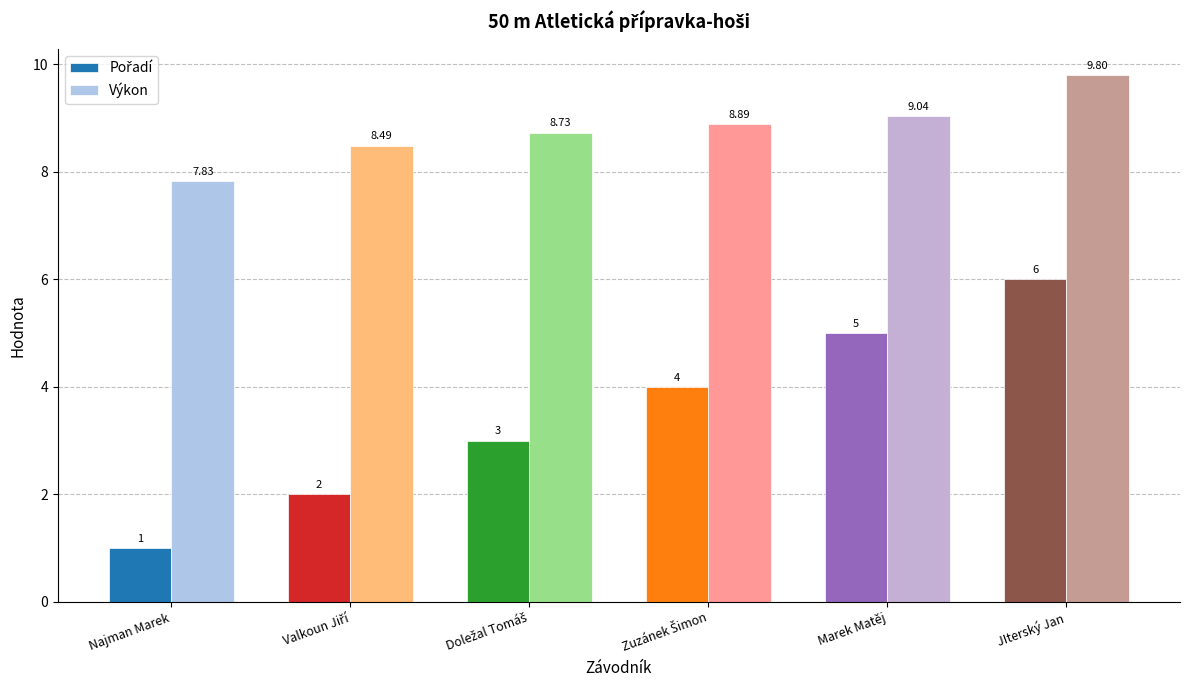

What is the difference between the maximum and minimum values in the Výkon series?

2.0